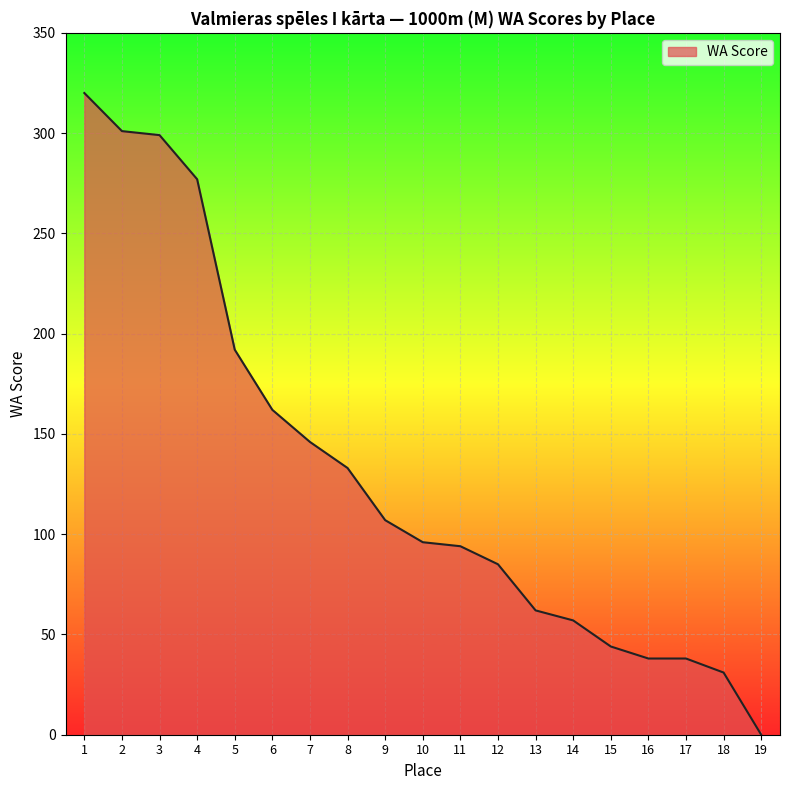

True or false: the data shows 133 at 5.

False